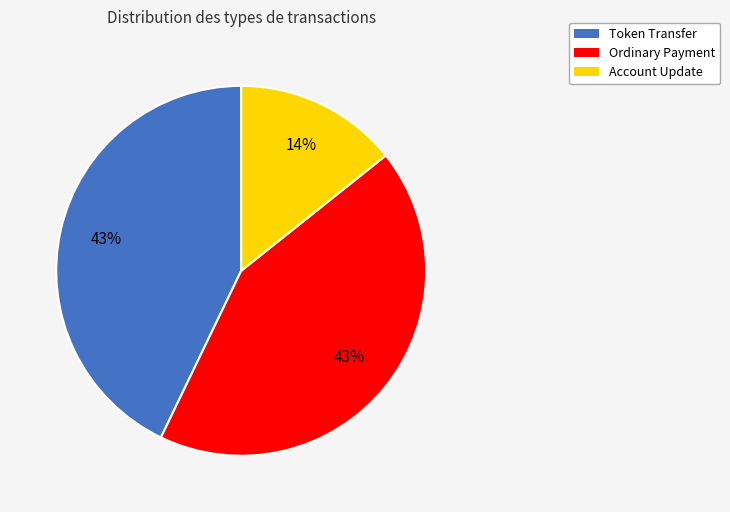

Which slice is the smallest?

Account Update